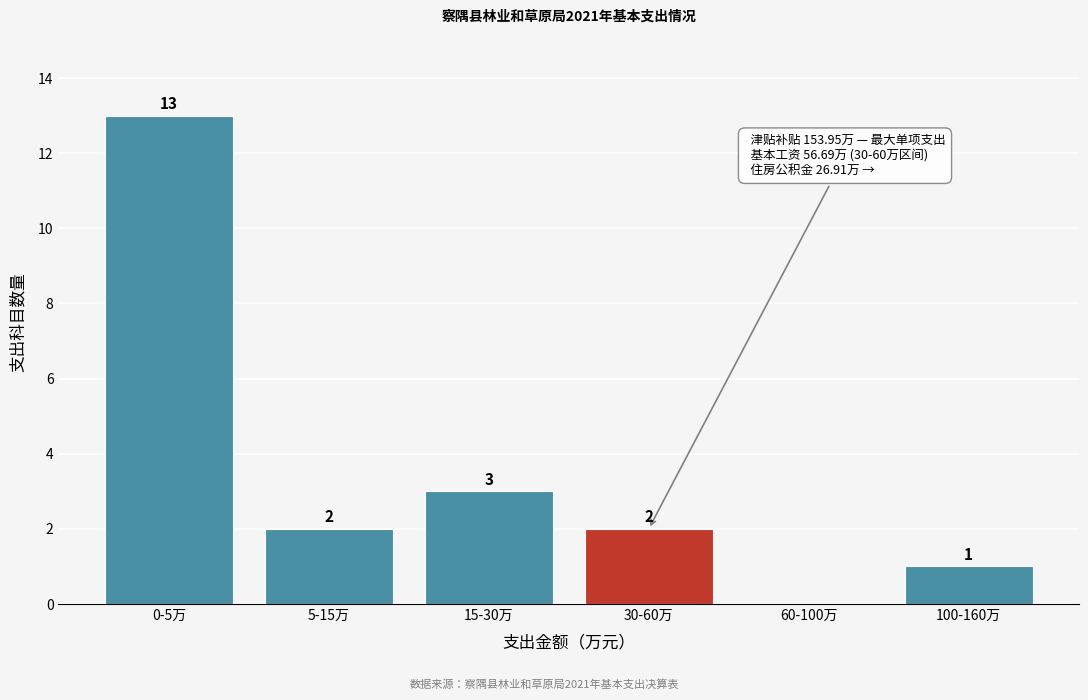

Reading left to right, list all the values displayed in this chart.

0-5万=13	5-15万=2	15-30万=3	30-60万=2	60-100万=0	100-160万=1